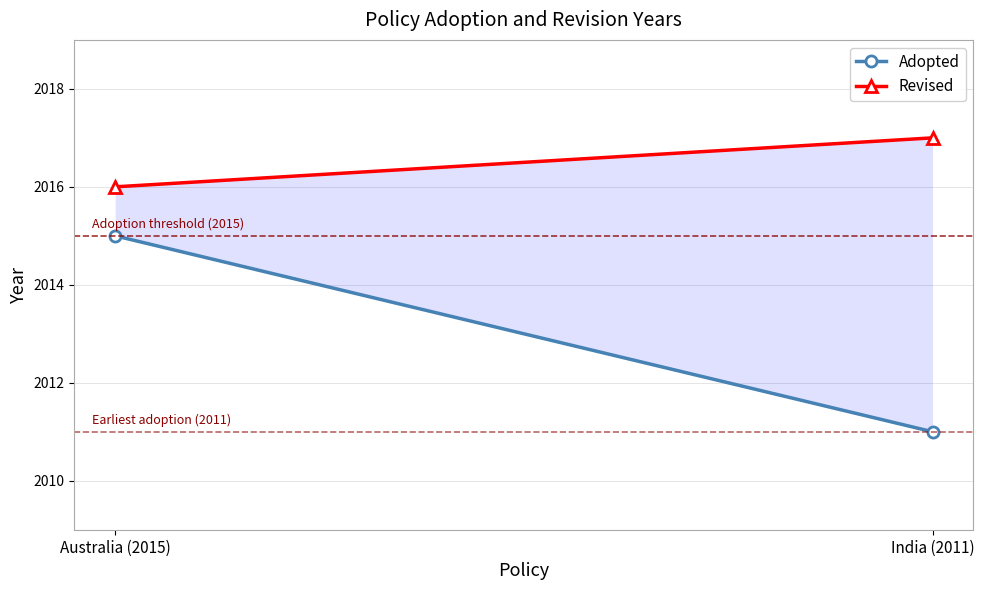

What is the total value across all series at India (2011)?

4028